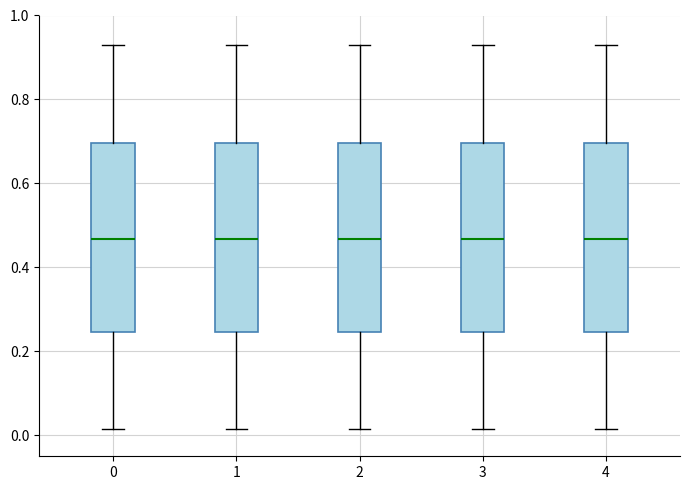

Reading left to right, read every box against the y-axis: the position of its median line, the range the box covers, and the ends of its whiskers. The values are not printed on the chart, so give them approximately, as read against the axis.

0: median 0.46, box 0.24 to 0.70, whiskers 0.02 to 0.92
1: median 0.46, box 0.24 to 0.70, whiskers 0.02 to 0.92
2: median 0.46, box 0.24 to 0.70, whiskers 0.02 to 0.92
3: median 0.46, box 0.24 to 0.70, whiskers 0.02 to 0.92
4: median 0.46, box 0.24 to 0.70, whiskers 0.02 to 0.92